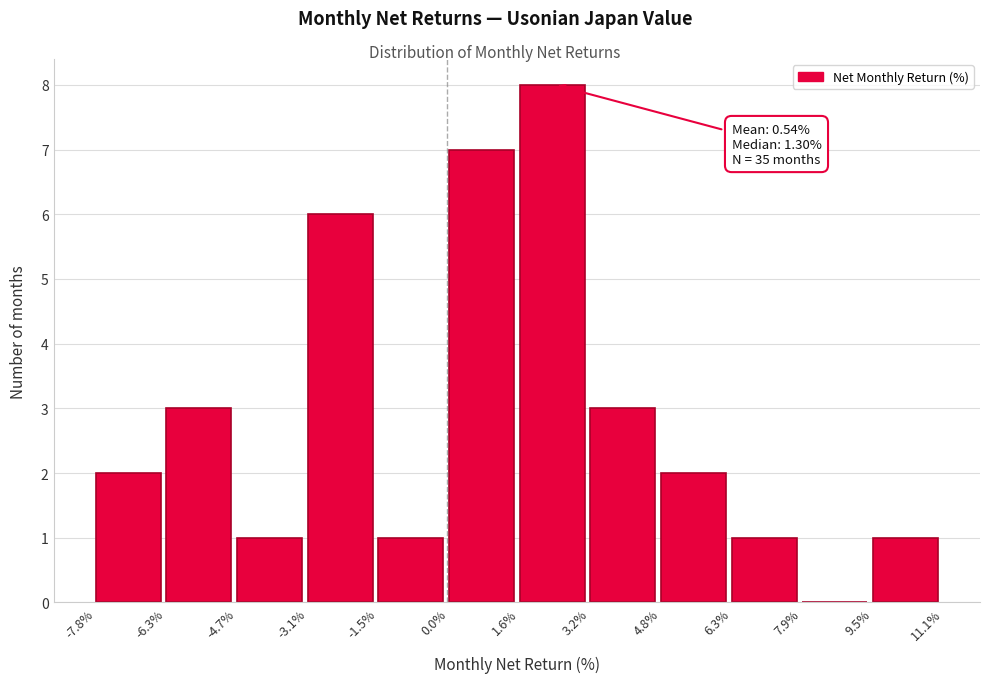

Which range on the x-axis has the tallest bar?

1.6% to 3.2%